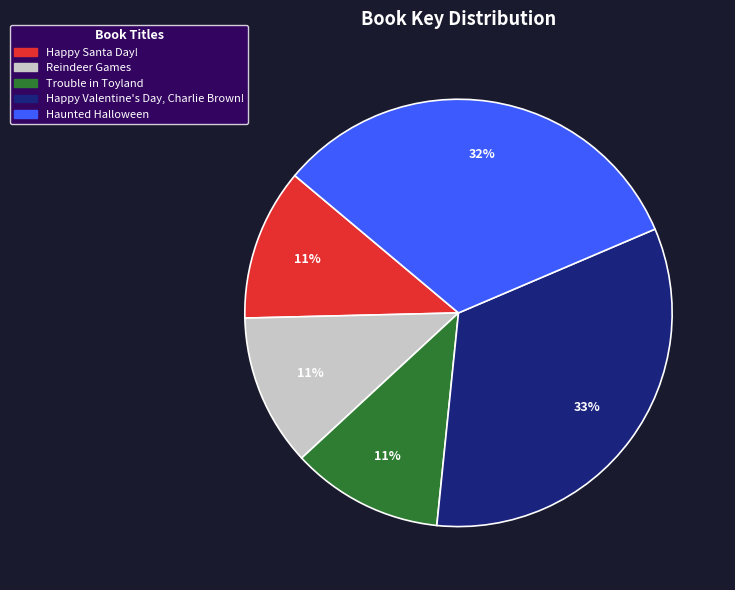

Is the sum of Happy Santa Day! and Trouble in Toyland greater than half?

No